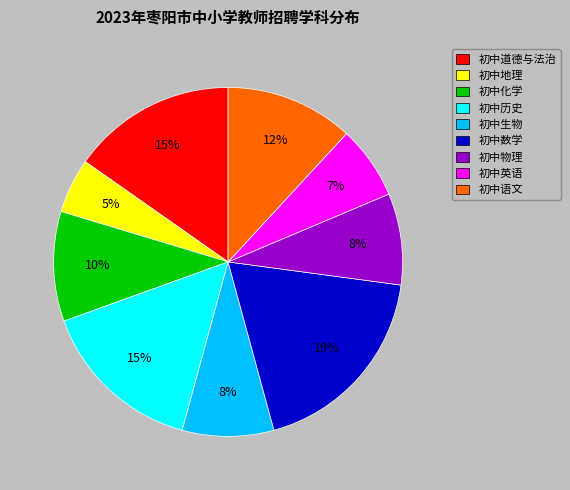

To the nearest percent, what portion does 初中历史 represent?

15%